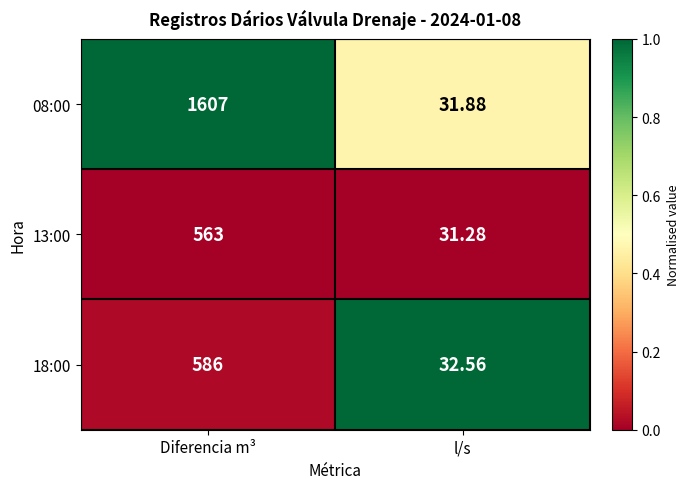

What is the difference between the highest and lowest values at Diferencia m³?

1044.0